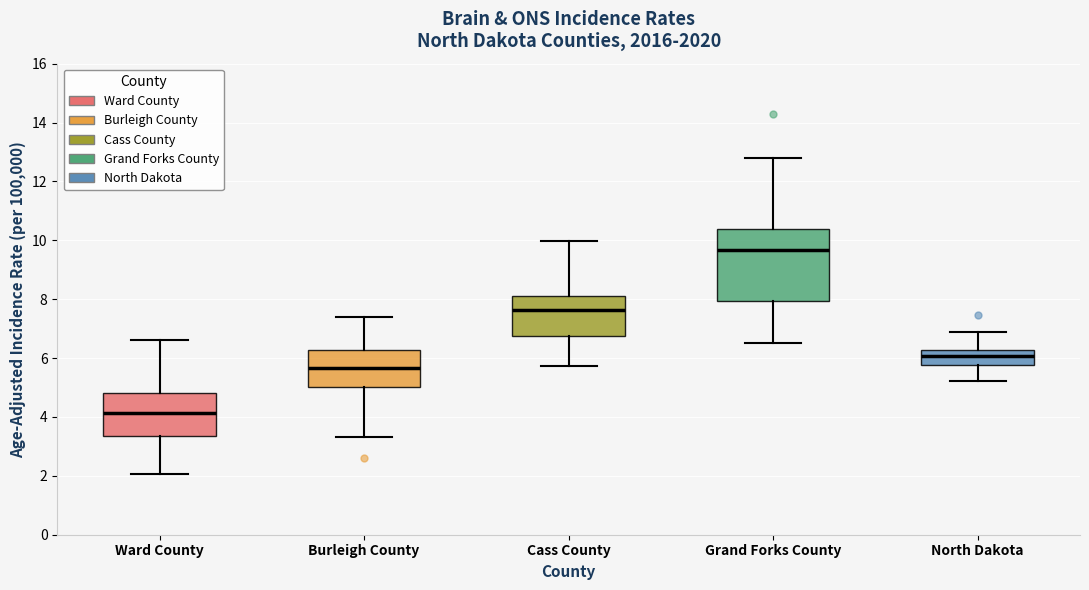

Where does the lower whisker of the box for Burleigh County end on the y-axis? The values are not printed on the chart, so give them approximately, as read against the axis.

3.4